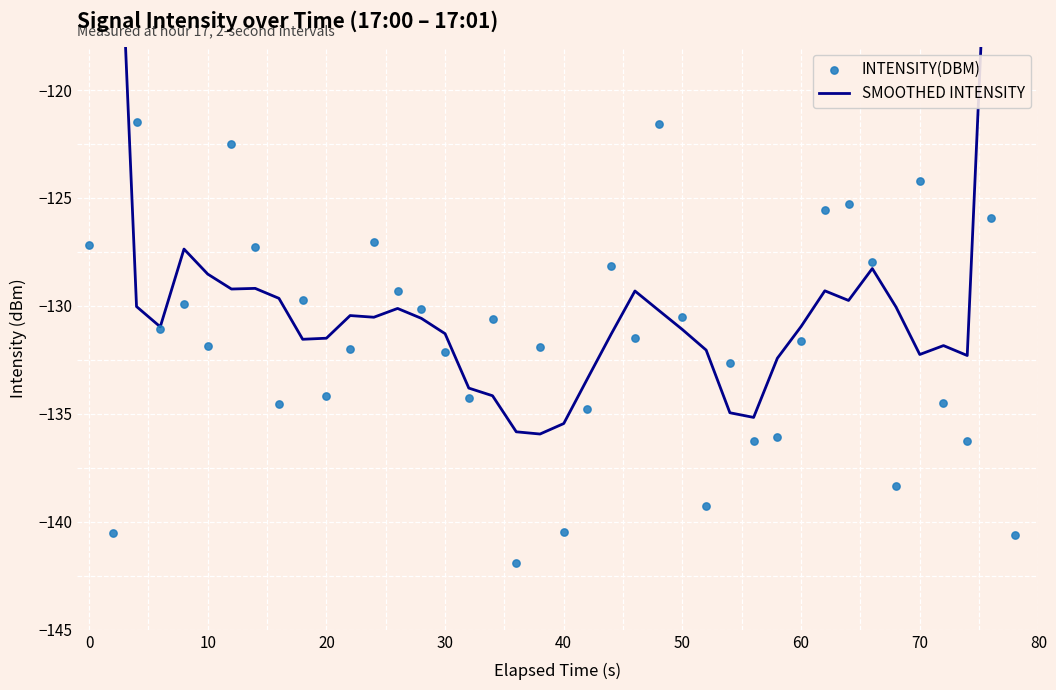

What are all the series names shown in the legend?

smoothed intensity, intensity(dBm)